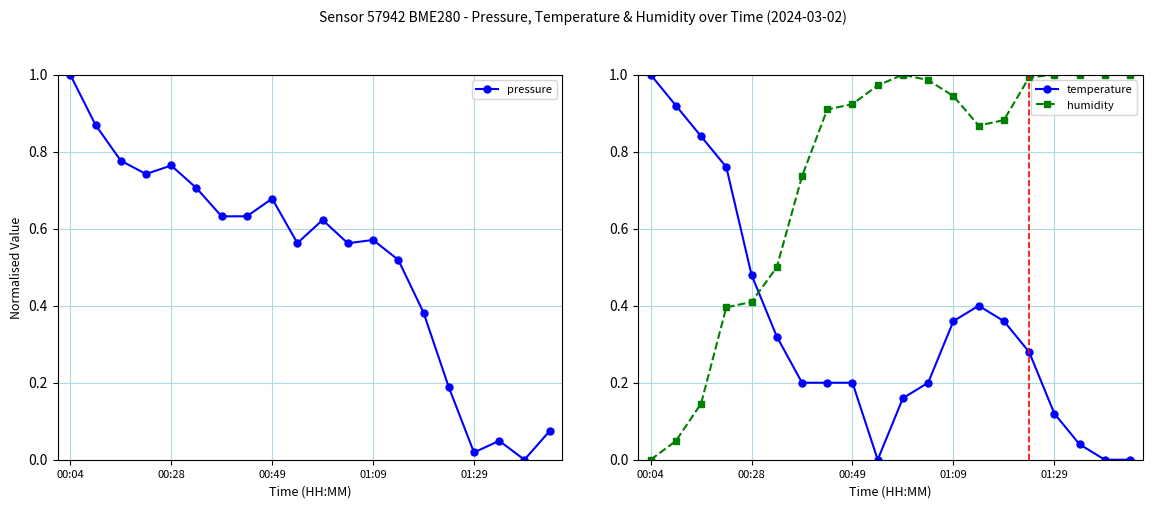

Which series has the widest spread of values?

pressure